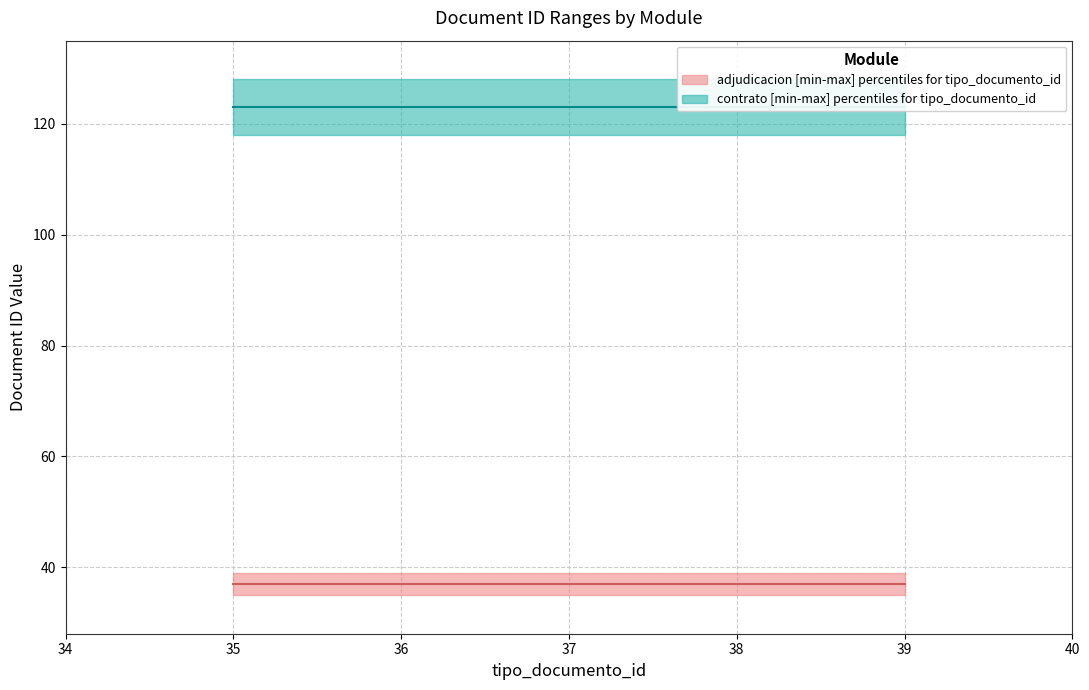

True or false: contrato_median and adjudicacion_upper intersect in this chart.

False